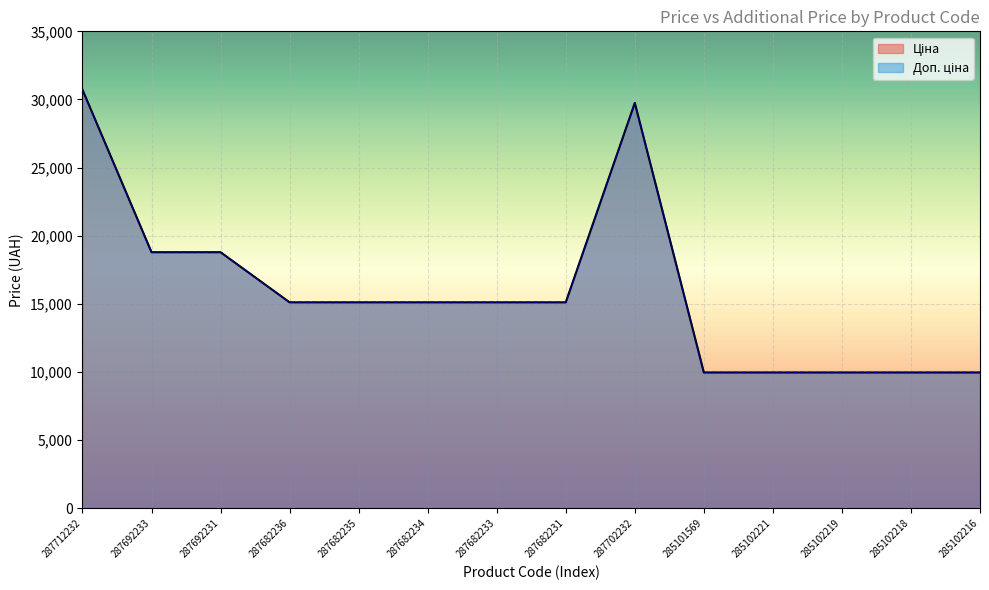

Reading right to left, list all the values displayed in this chart.

Ціна: 285102216=9975.0	285102218=9975.0	285102219=9975.0	285102221=9975.0	285101569=9975.0	287702232=29747.2	287682231=15120.0	287682233=15120.0	287682234=15120.0	287682235=15120.0	287682236=15120.0	287692231=18796.8	287692233=18796.8	287712232=30717.1
Доп. ціна: 285102216=9975.0	285102218=9975.0	285102219=9975.0	285102221=9975.0	285101569=9975.0	287702232=29747.2	287682231=15120.0	287682233=15120.0	287682234=15120.0	287682235=15120.0	287682236=15120.0	287692231=18796.8	287692233=18796.8	287712232=30717.1